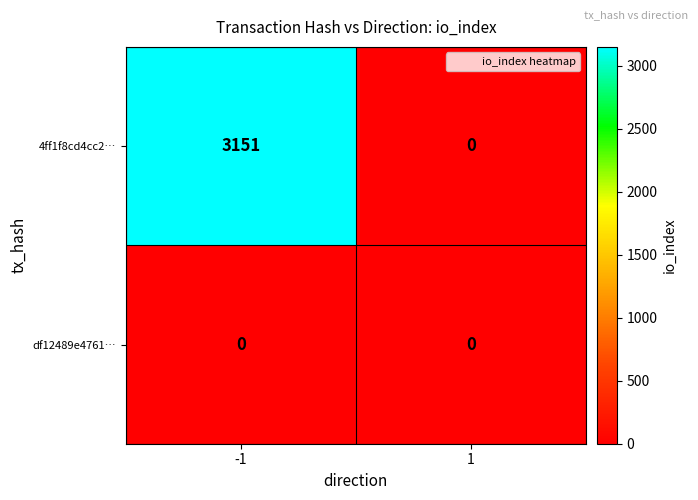

The value of 4ff1f8cd4cc2… at -1 is 4770. True or false?

False